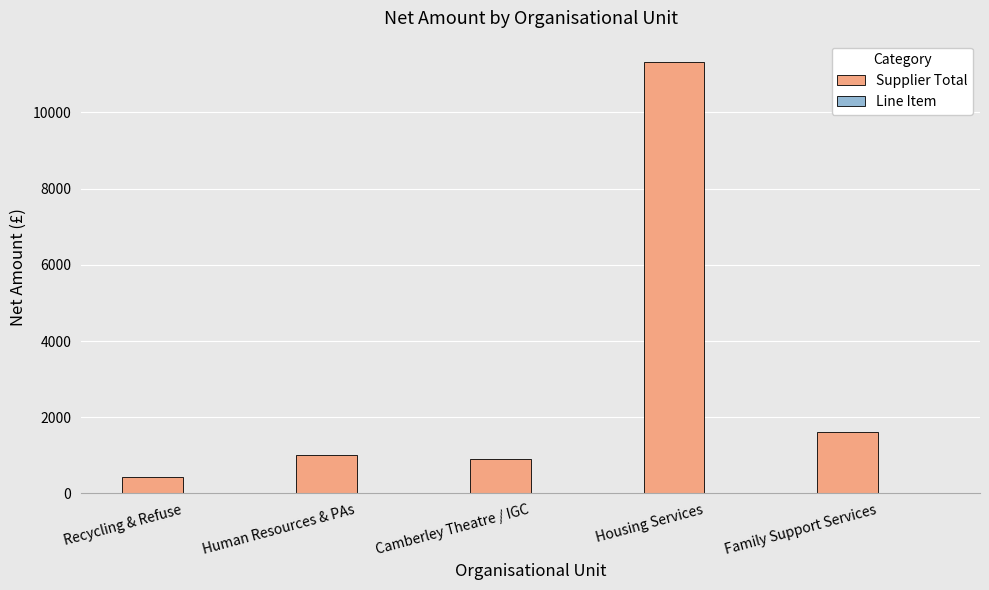

What is the sum of the values at Recycling & Refuse and Human Resources & PAs?

1433.2